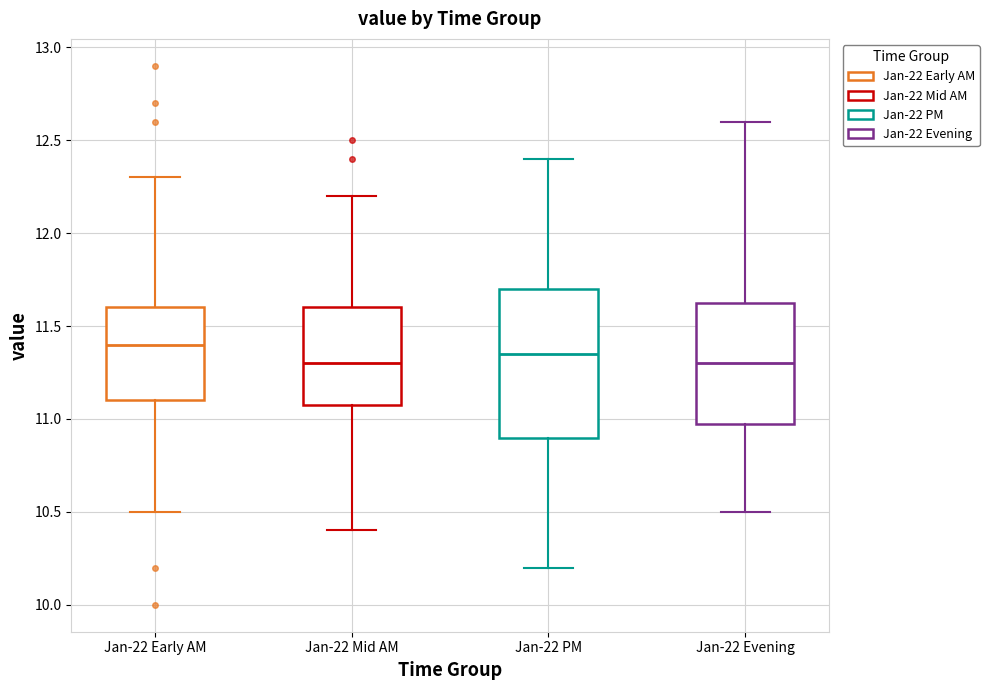

Reading left to right, transcribe this box plot: for each box, give where its median line is, the range the box spans, and where its two whiskers end, as read against the y-axis. The values are not printed on the chart, so give them approximately, as read against the axis.

Jan-22 Early AM: median 11.40, box 11.10 to 11.60, whiskers 10.50 to 12.30
Jan-22 Mid AM: median 11.30, box 11.10 to 11.60, whiskers 10.40 to 12.20
Jan-22 PM: median 11.35, box 10.90 to 11.70, whiskers 10.20 to 12.40
Jan-22 Evening: median 11.30, box 11.00 to 11.65, whiskers 10.50 to 12.60